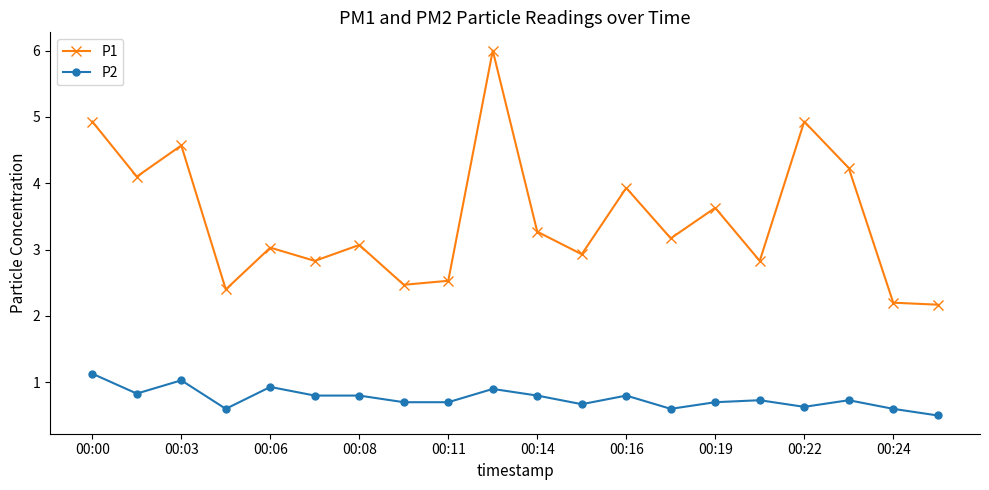

What is the difference between the second highest and minimum values in the P1 series?

2.8